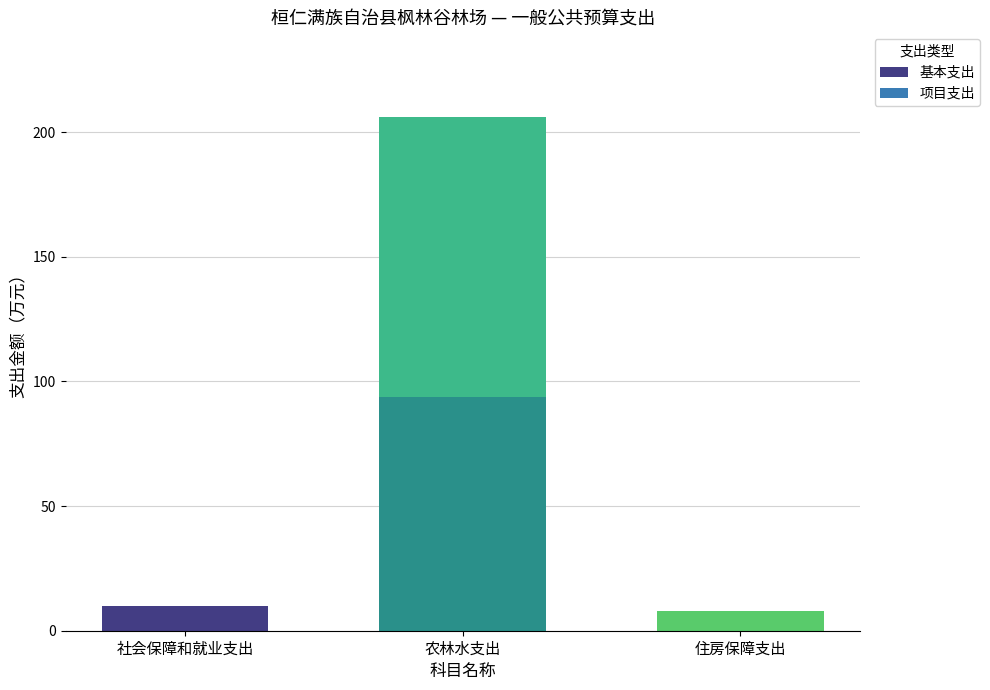

At which category is the sum across all series the highest?

农林水支出